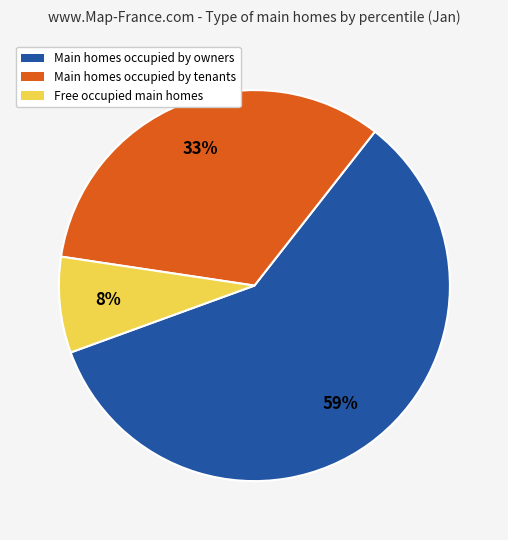

How many segments does this pie chart have?

3